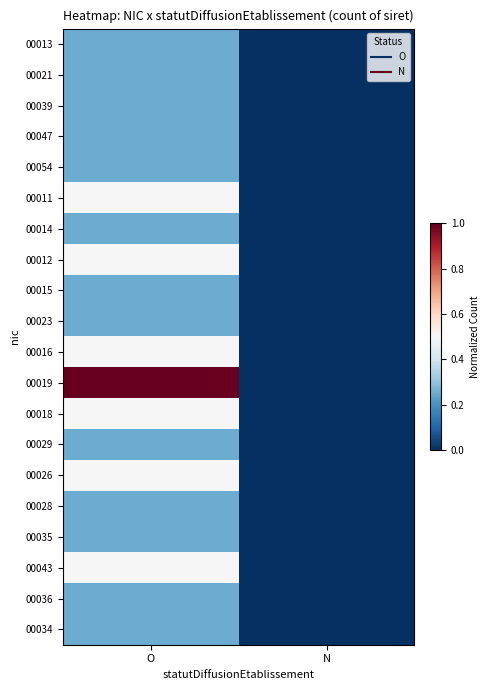

Which label corresponds to the largest value in the chart?

O